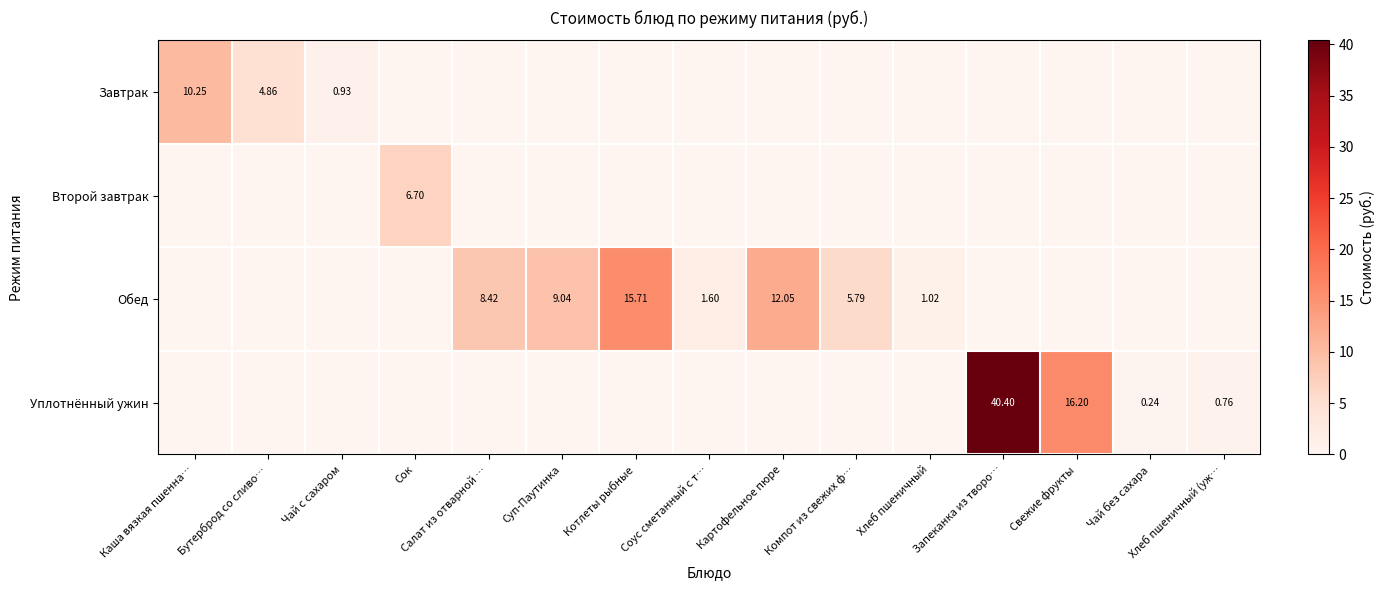

At which label is Уплотнённый ужин closest to 20?

Свежие фрукты